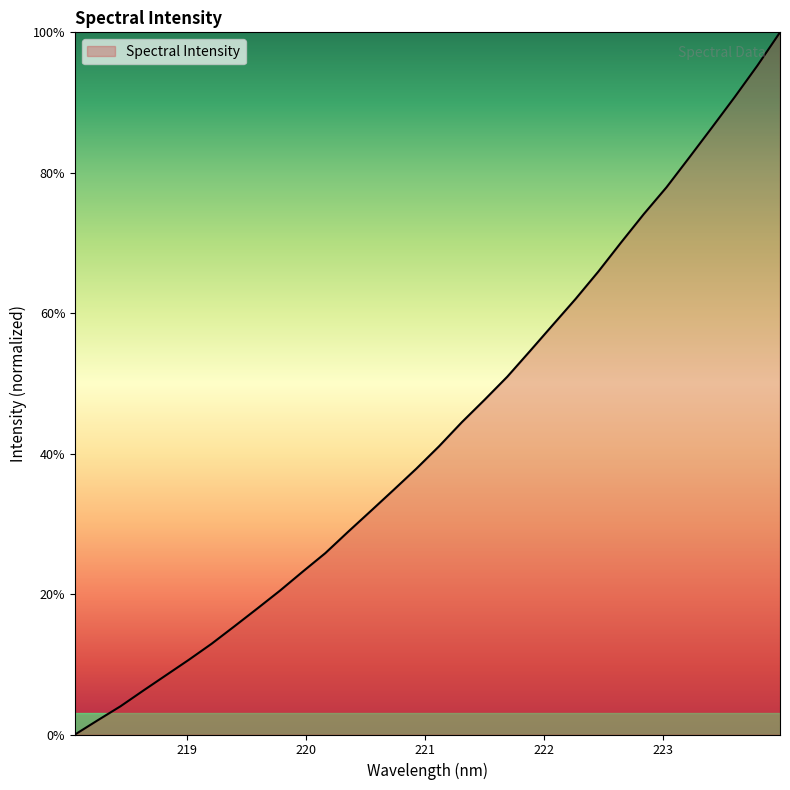

Is this an area chart (filled region under the line)?

Yes